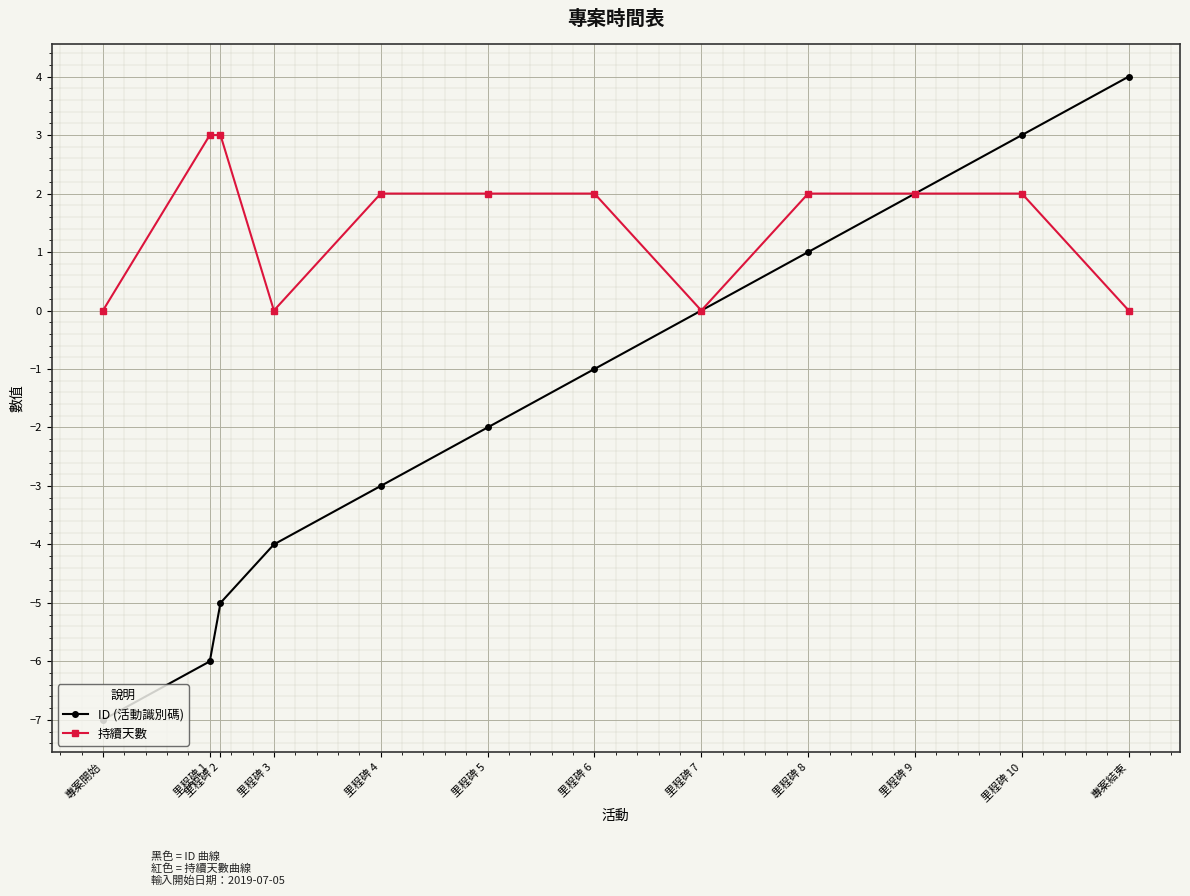

Does the chart have visible grid lines?

Yes